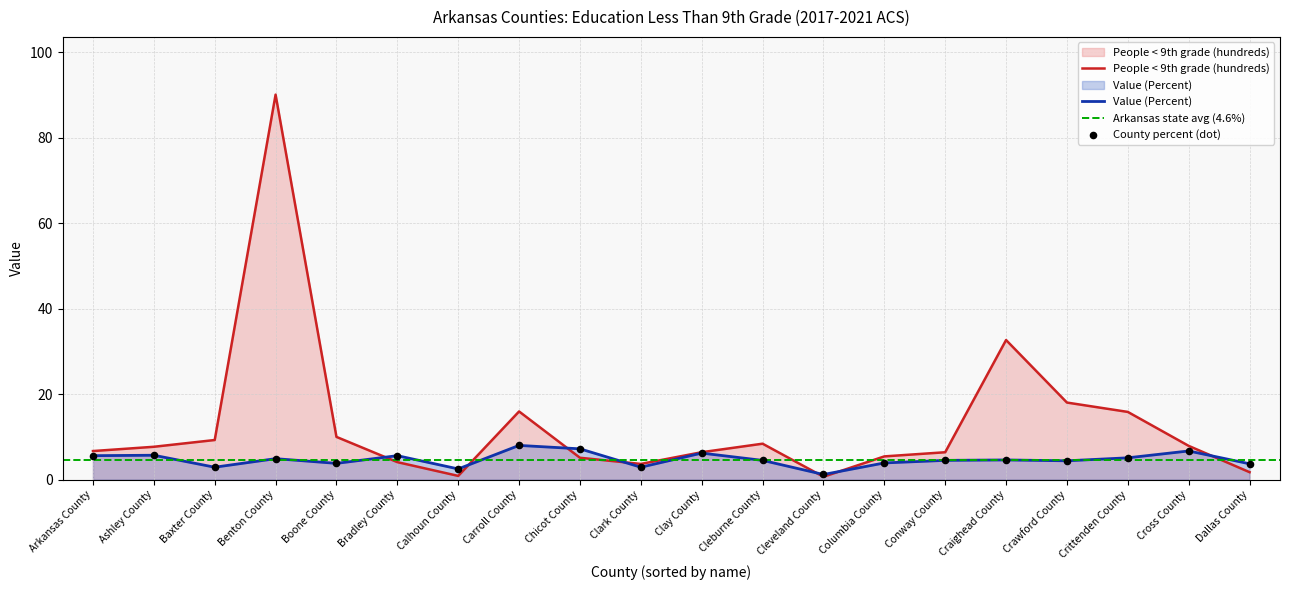

Which series reaches the maximum Y coordinate?

People (Education: Less Than 9th Grade, hundreds)